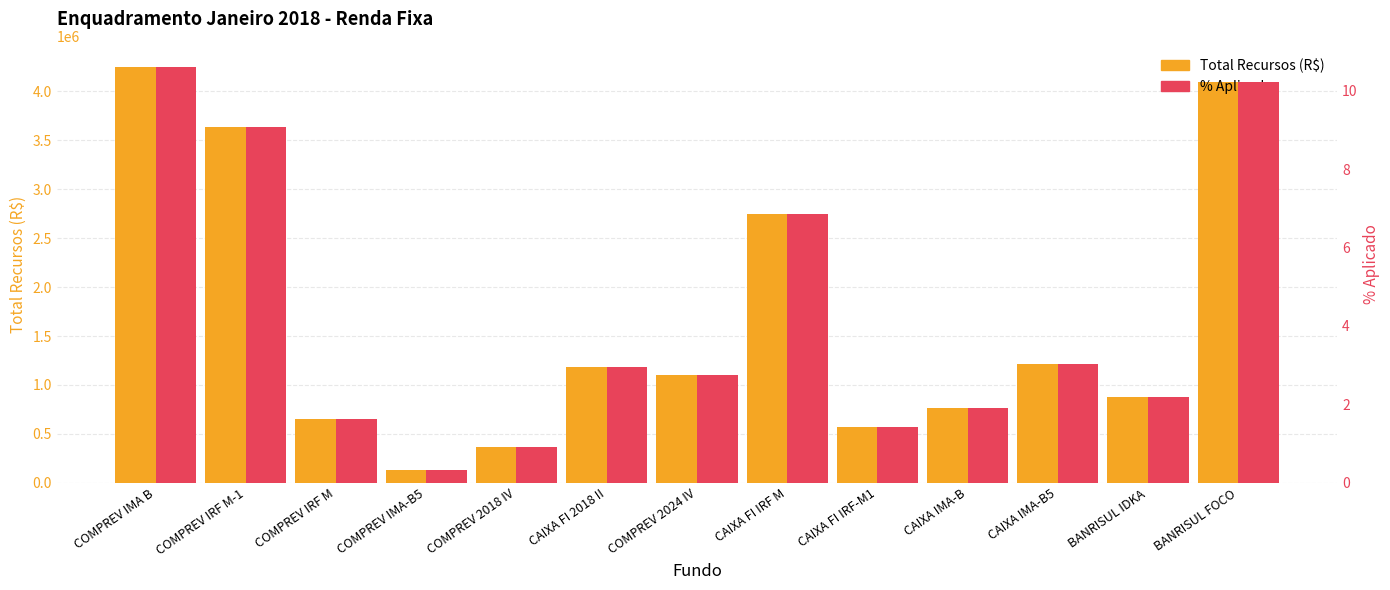

How many bars are there in total?

26